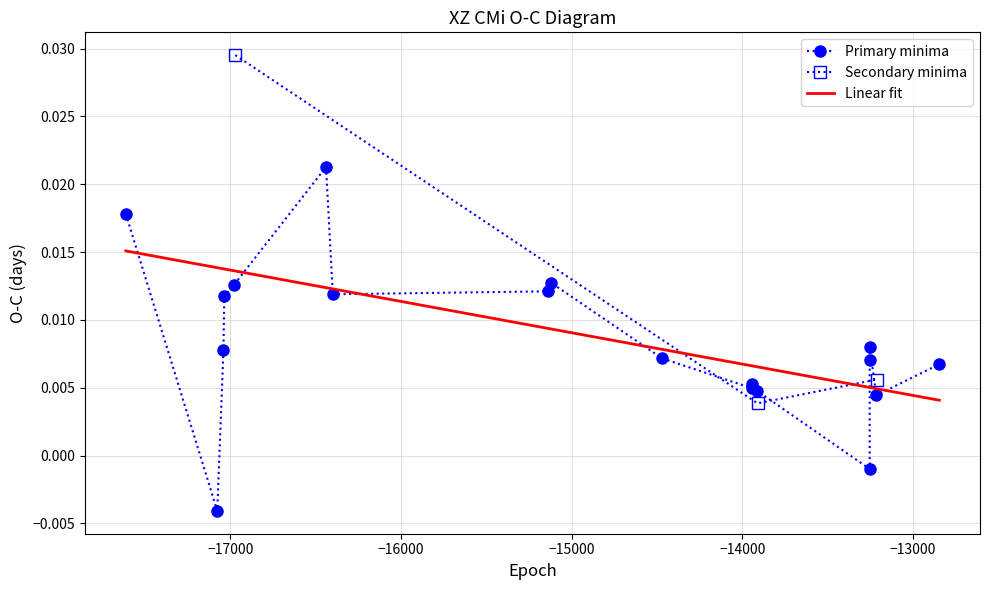

How many Secondary minima values are between 0 and 1?

3